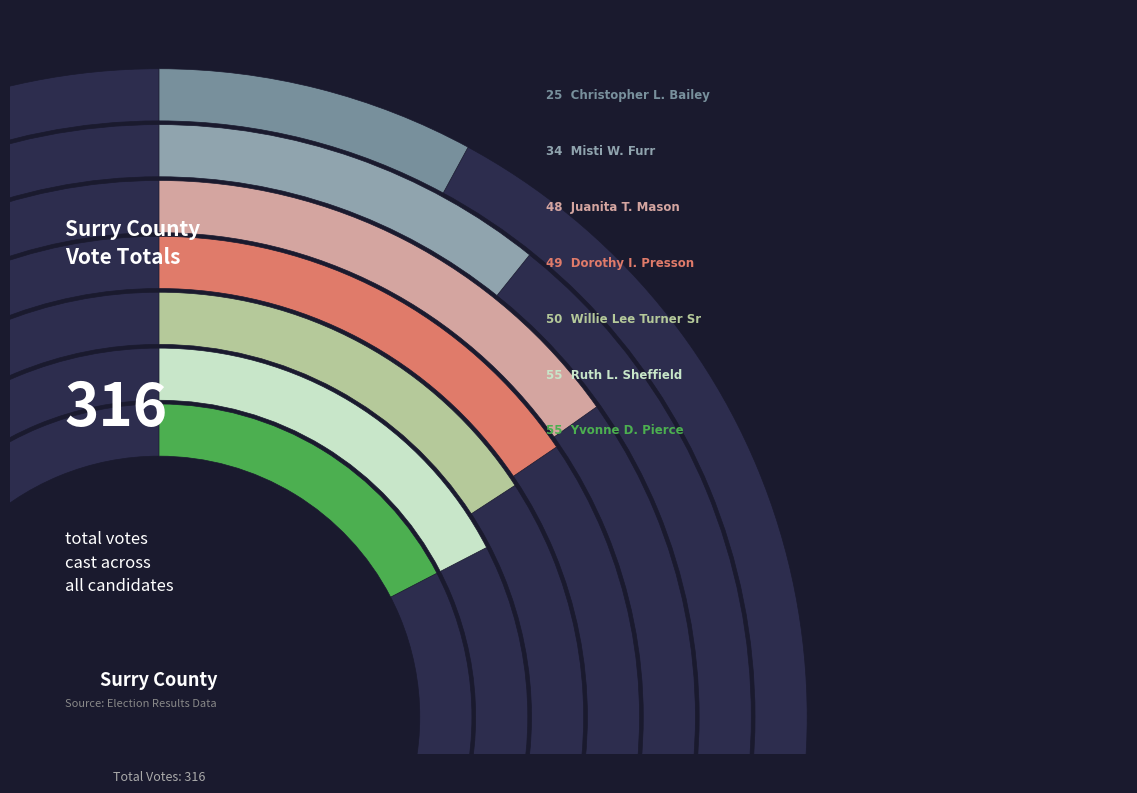

What percentage is NOT represented by Juanita T. Mason?

84.8%